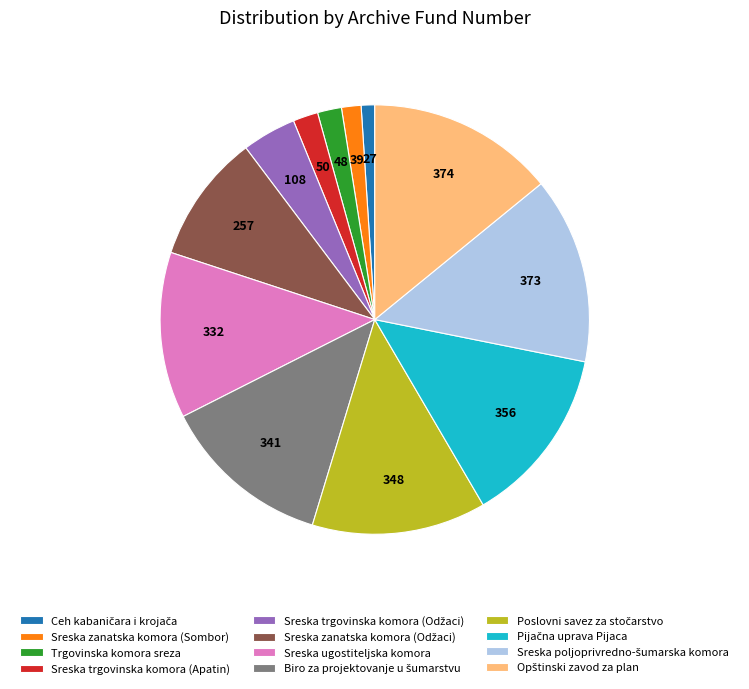

Does any single category account for the majority?

No